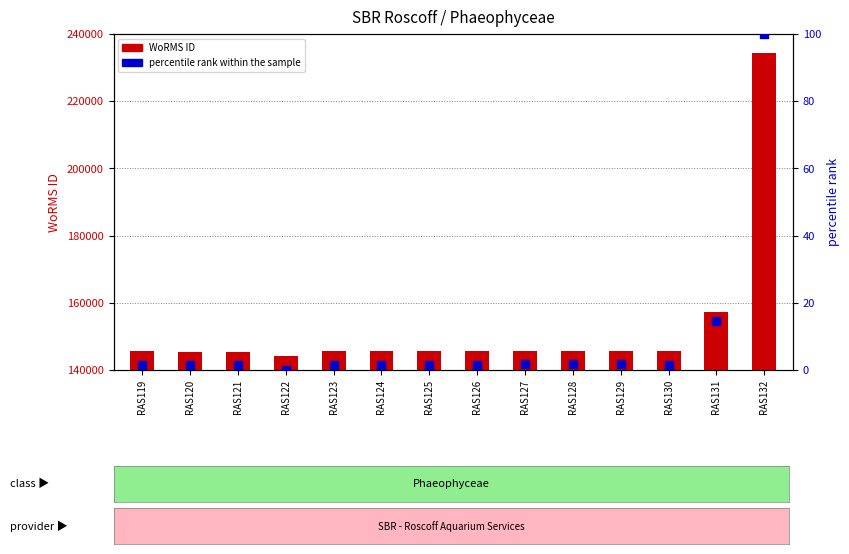

What are all the series names shown in the legend?

WoRMS ID, percentile rank within the sample